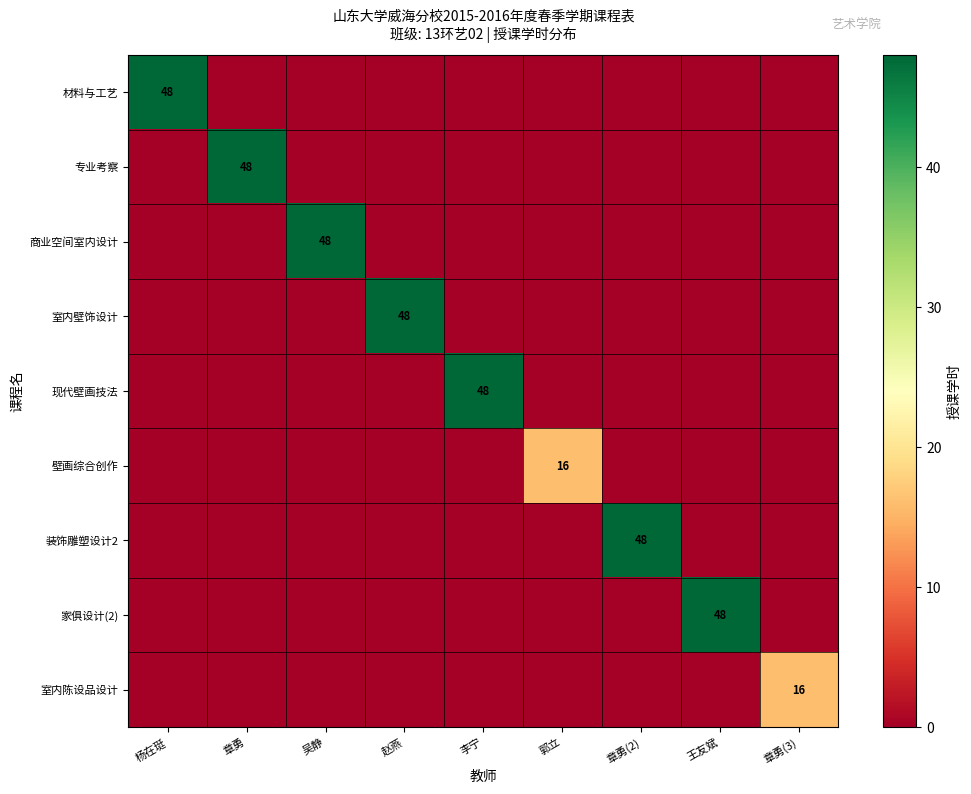

Between 王友斌 and 李宁, which is larger?

王友斌